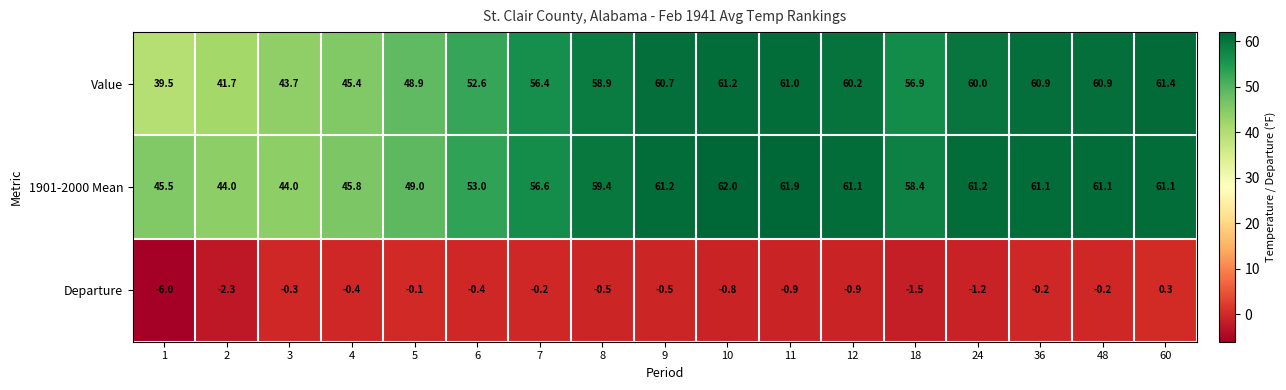

Which series changed the most between 9 and 36?

Departure